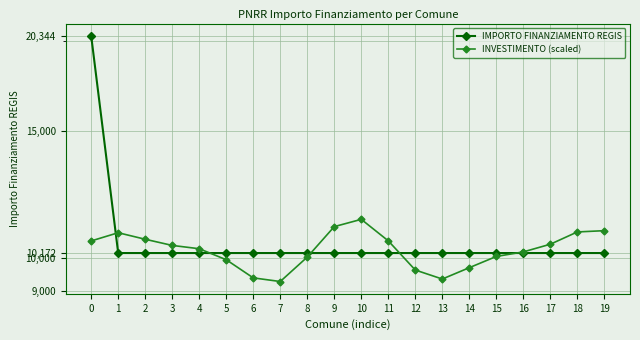

Rank the series at 15 from lowest to highest value.

INVESTIMENTO (scaled), IMPORTO FINANZIAMENTO REGIS